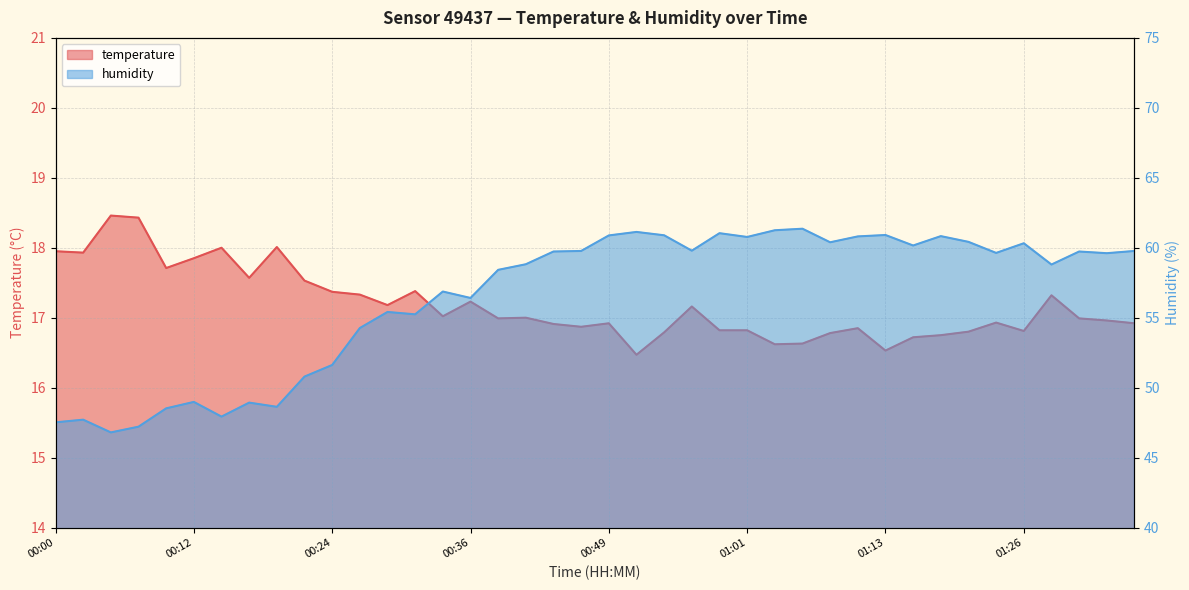

Does the chart have visible grid lines?

Yes